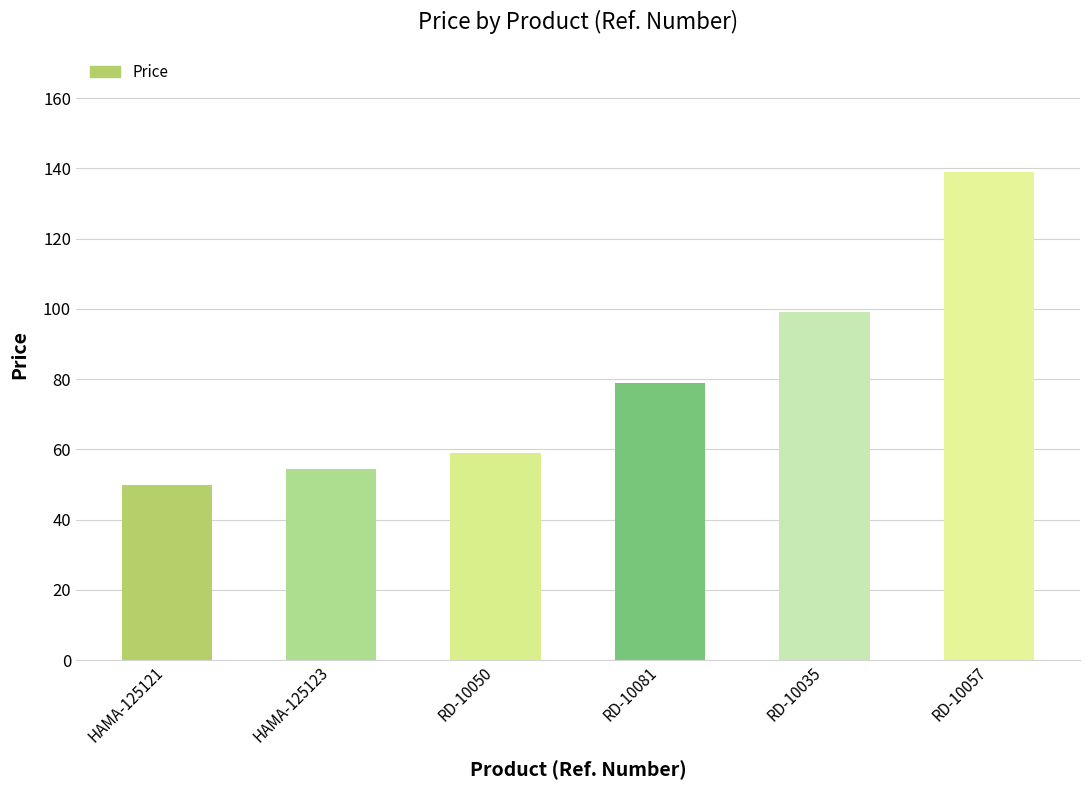

What is the label of the 4th bar from the right?

RD-10050